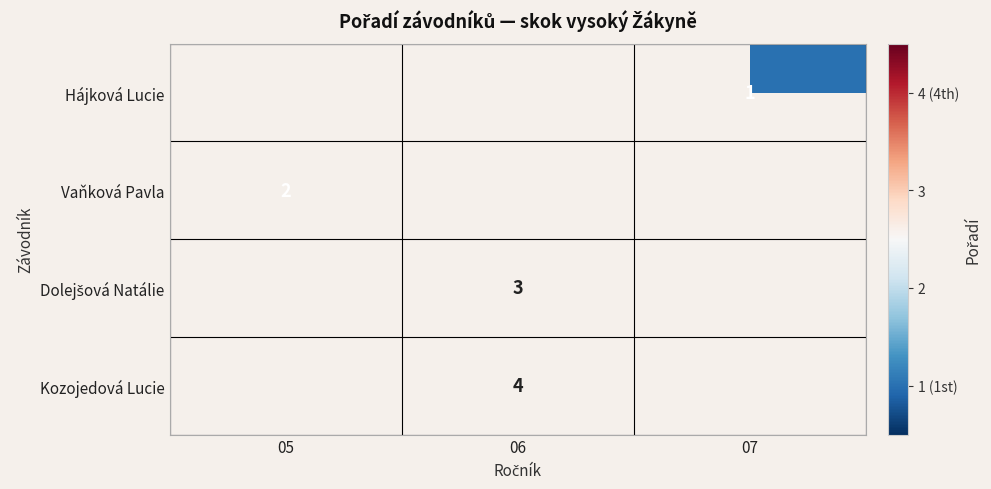

Is it true that Hájková Lucie equals 0.4 at 07?

False